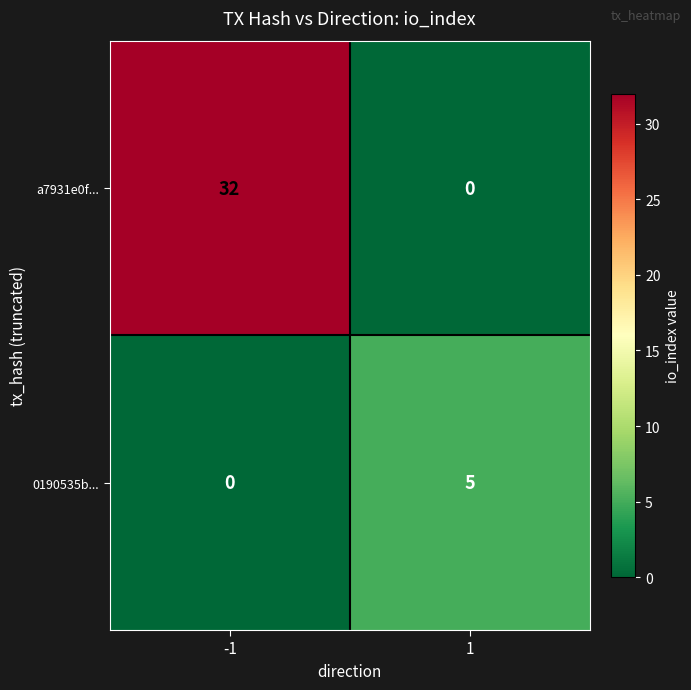

Reading right to left, extract all data points from this chart.

a7931e0f...: 1=0	-1=32
0190535b...: 1=5	-1=0